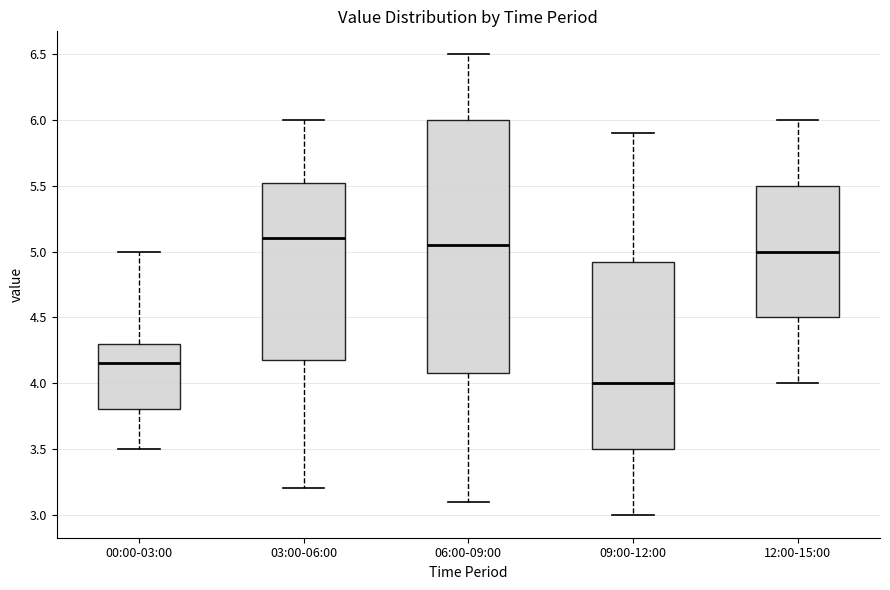

Which box is the tallest, from its lower edge to its upper edge?

06:00-09:00